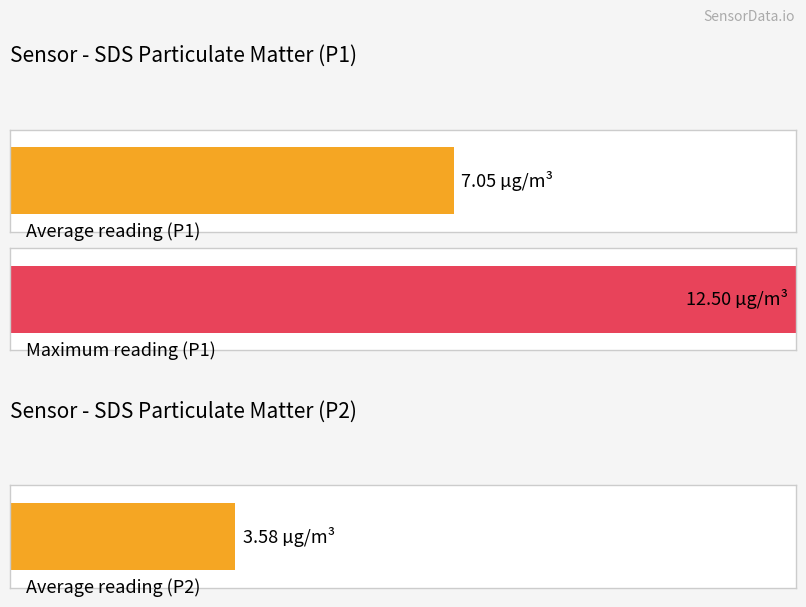

Does the chart contain stacked bars?

No